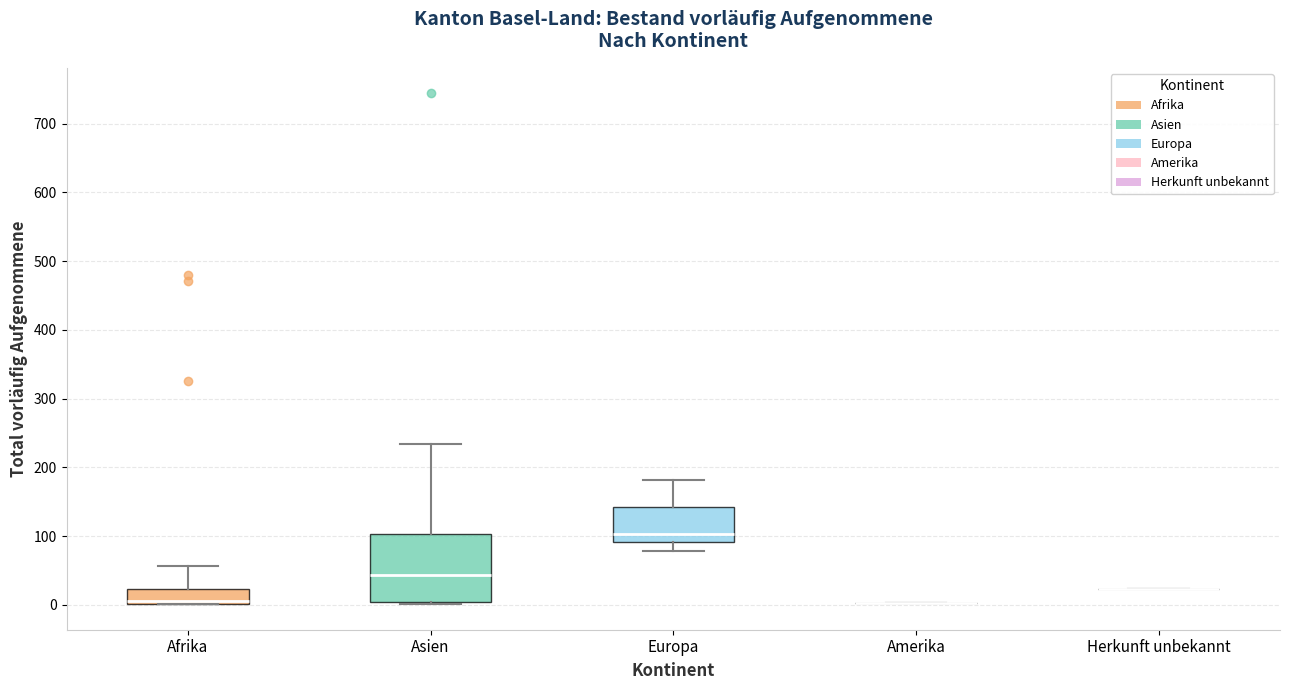

Comparing the boxes themselves (not the whiskers), which one is the tallest?

Asien